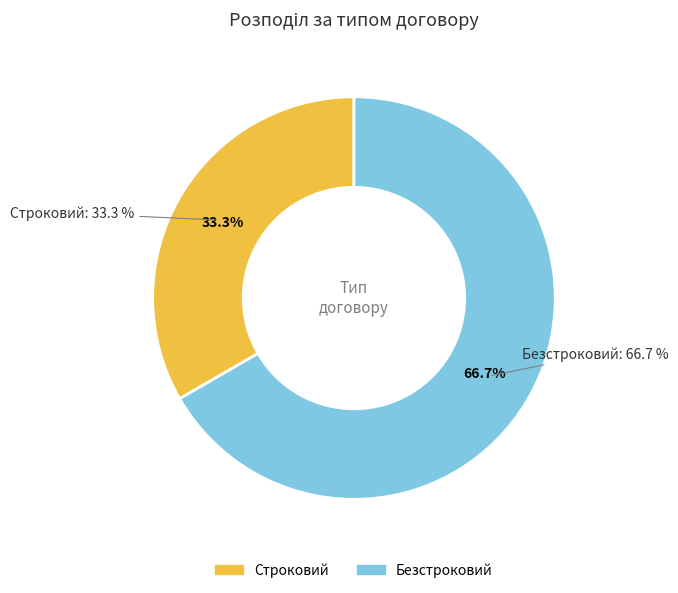

The Строковий slice represents 33% of the pie. True or false?

True